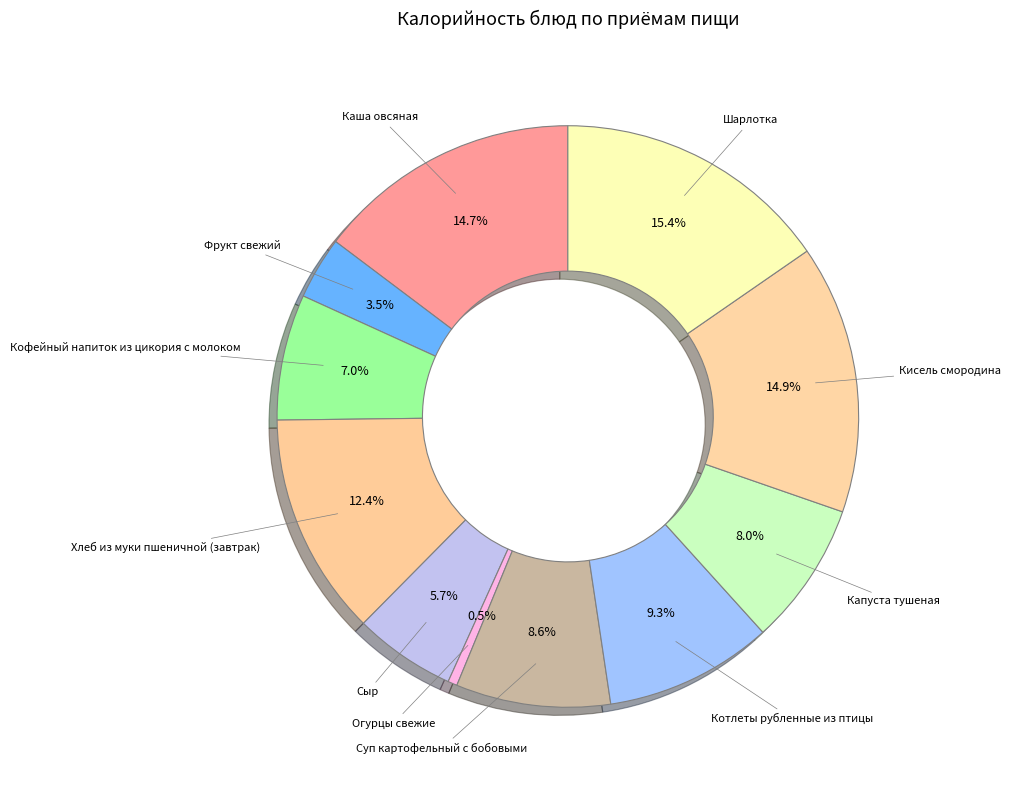

Count the number of slices in the pie.

11